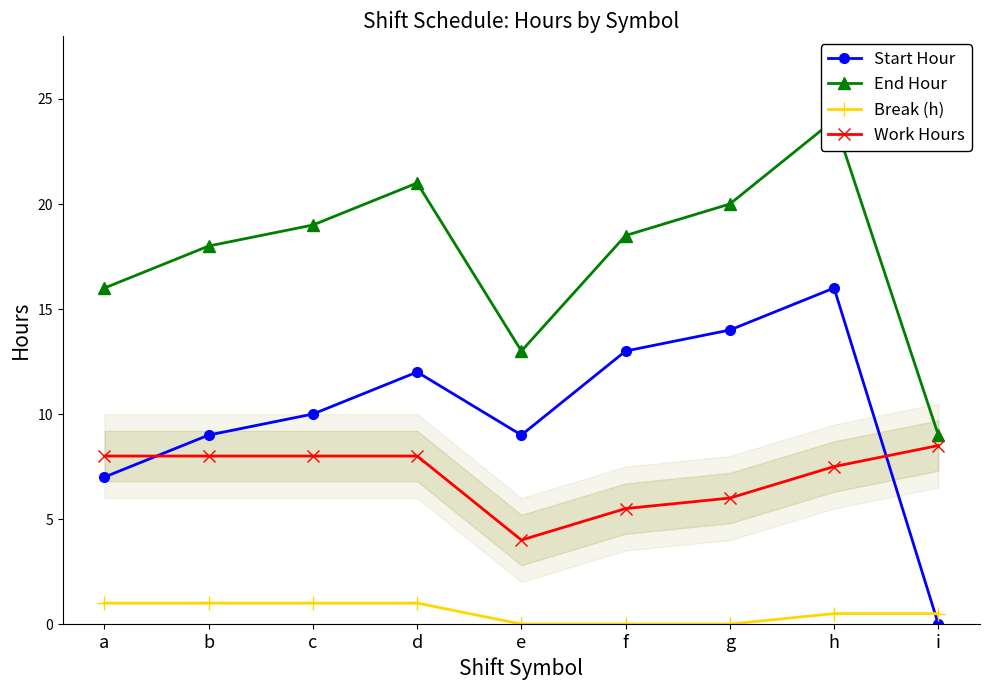

What is the difference between the maximum and minimum values in the Start Hour series?

16.0